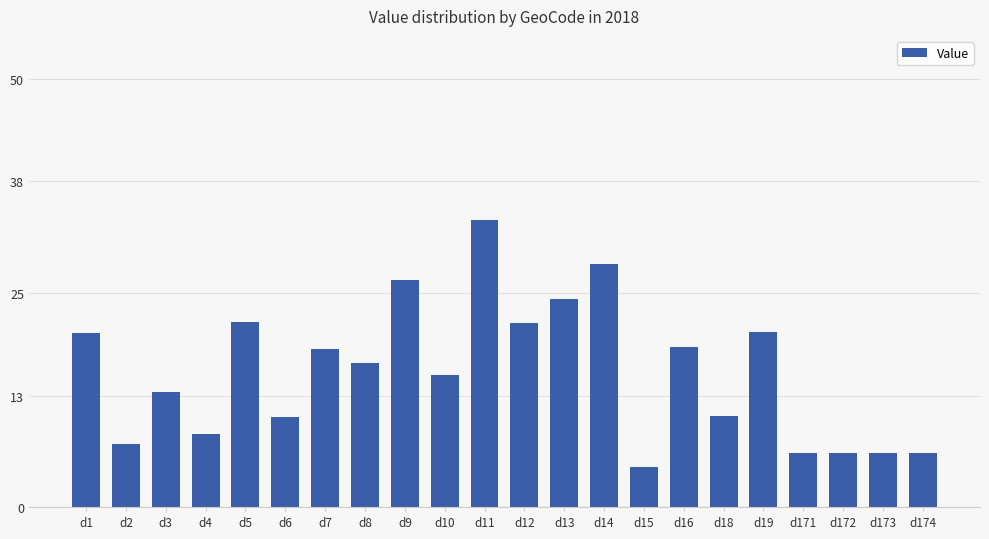

Which label corresponds to the smallest value in the chart?

d15